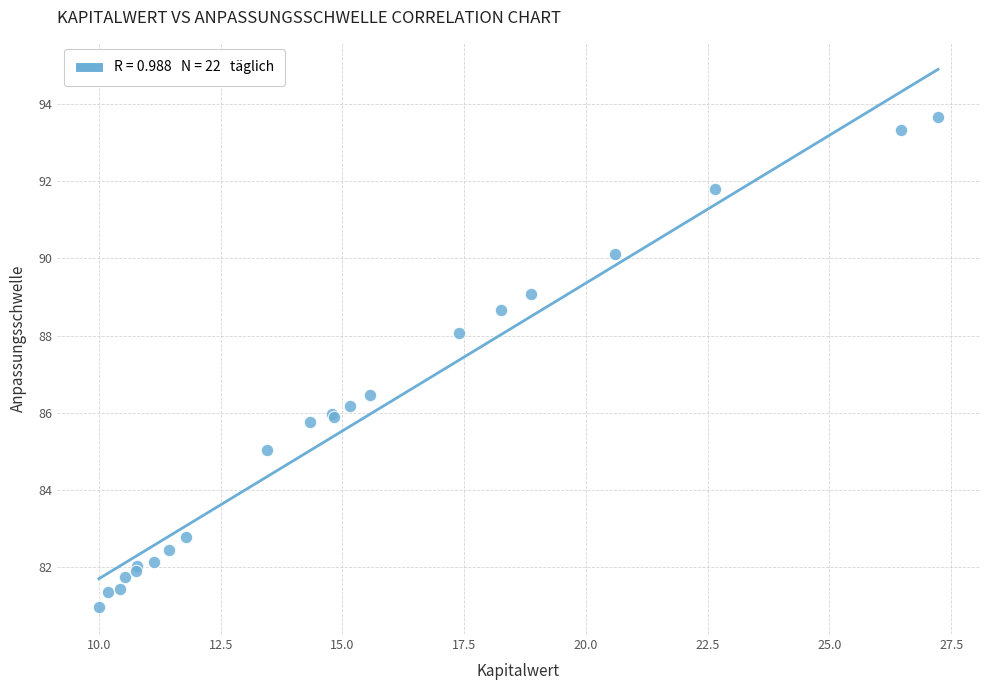

What Y value in the scatter plot is closest to 87?

86.5